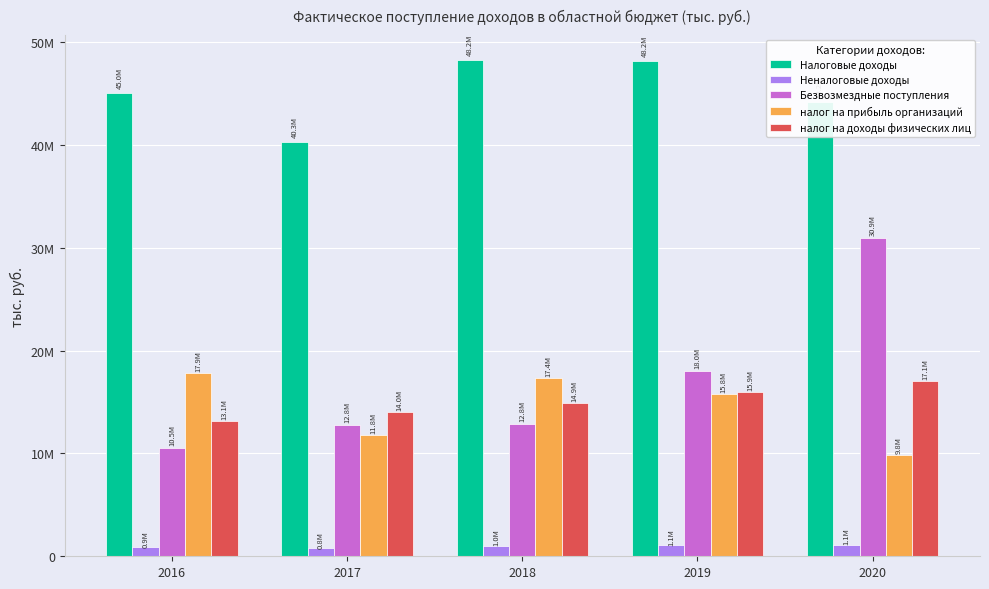

What are all the series names shown in the legend?

Налоговые доходы, Неналоговые доходы, Безвозмездные поступления, налог на прибыль организаций, налог на доходы физических лиц